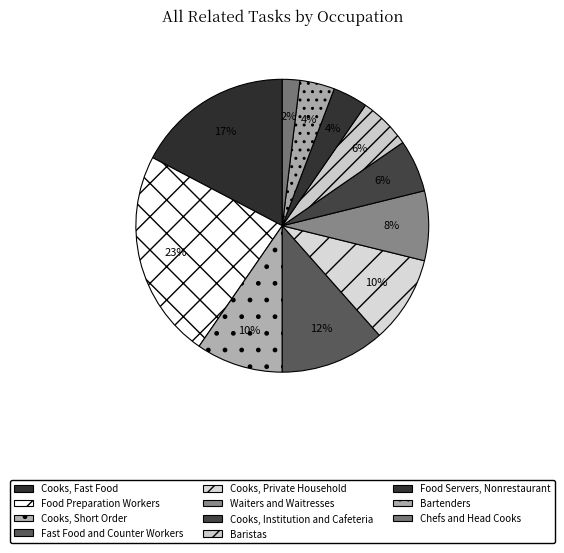

Is it true that Cooks, Short Order is 24% of the pie?

False